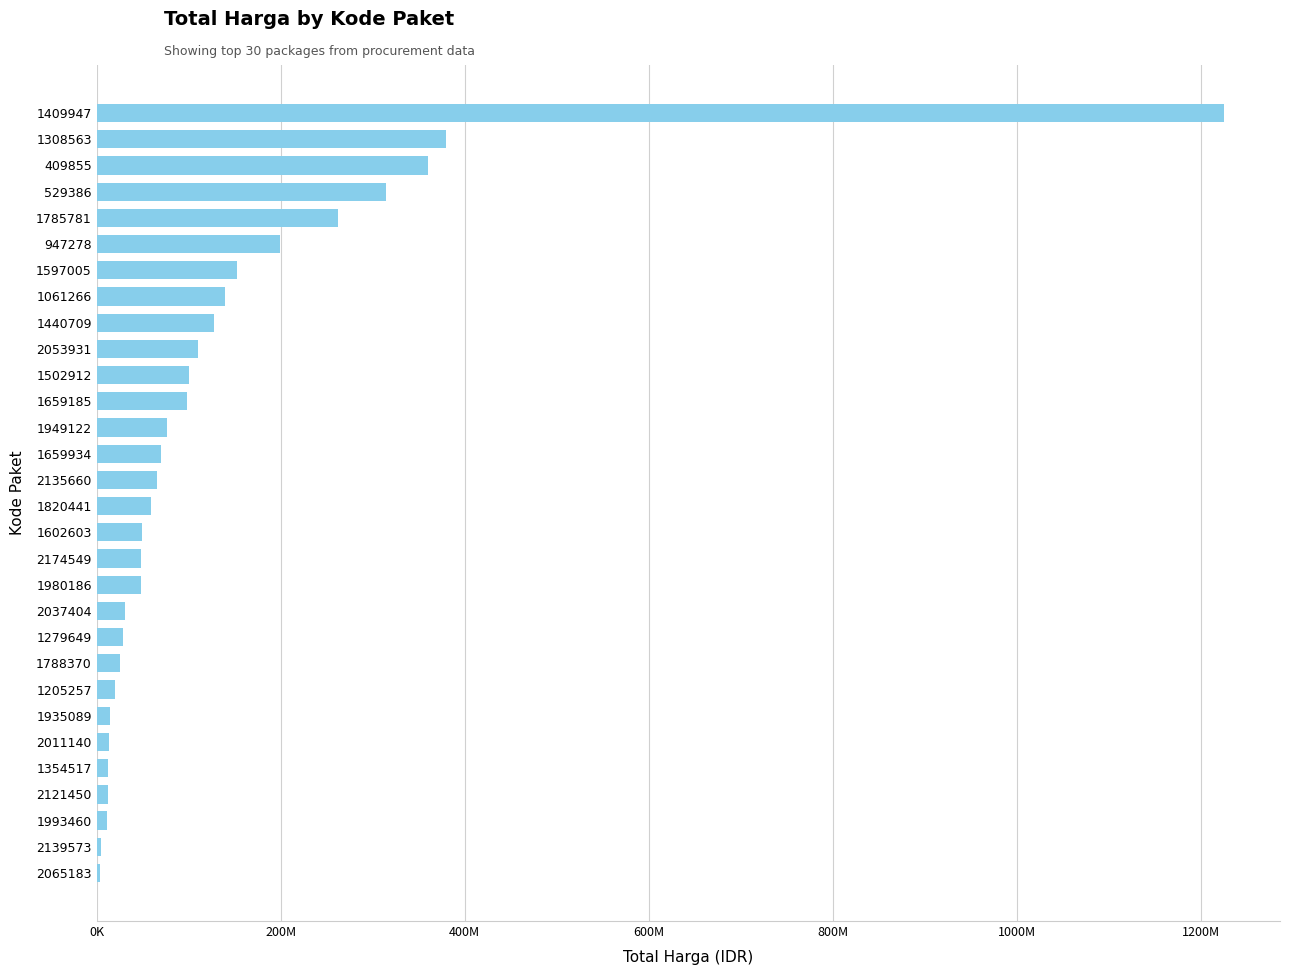

What is the maximum value shown in the chart?

1224682000